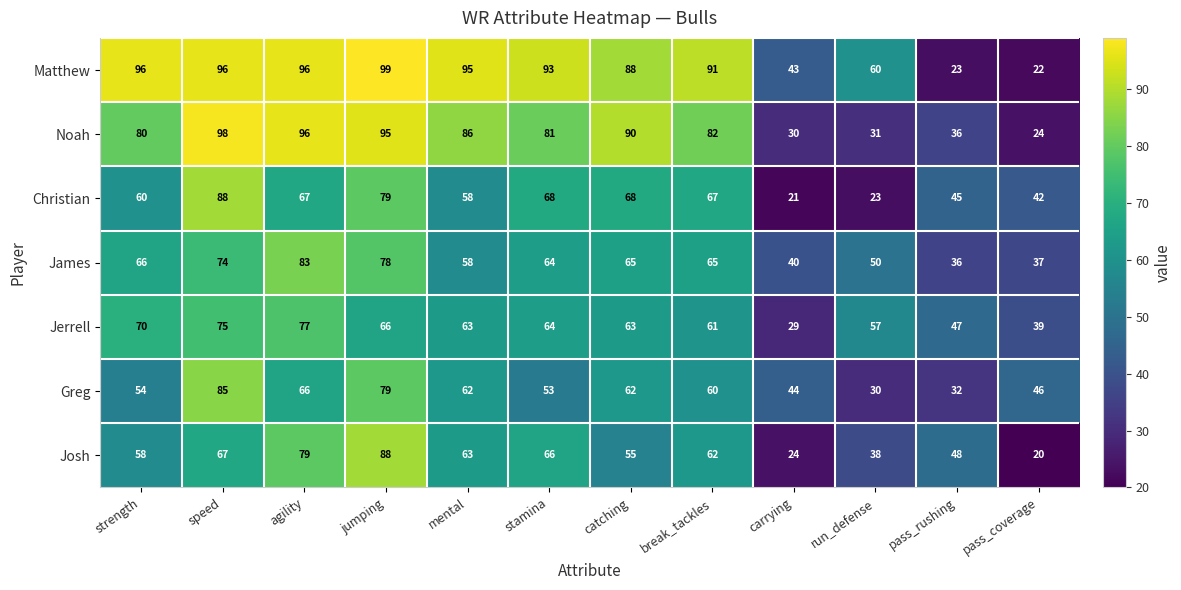

What is the spread (max minus min) of values at pass_coverage?

26